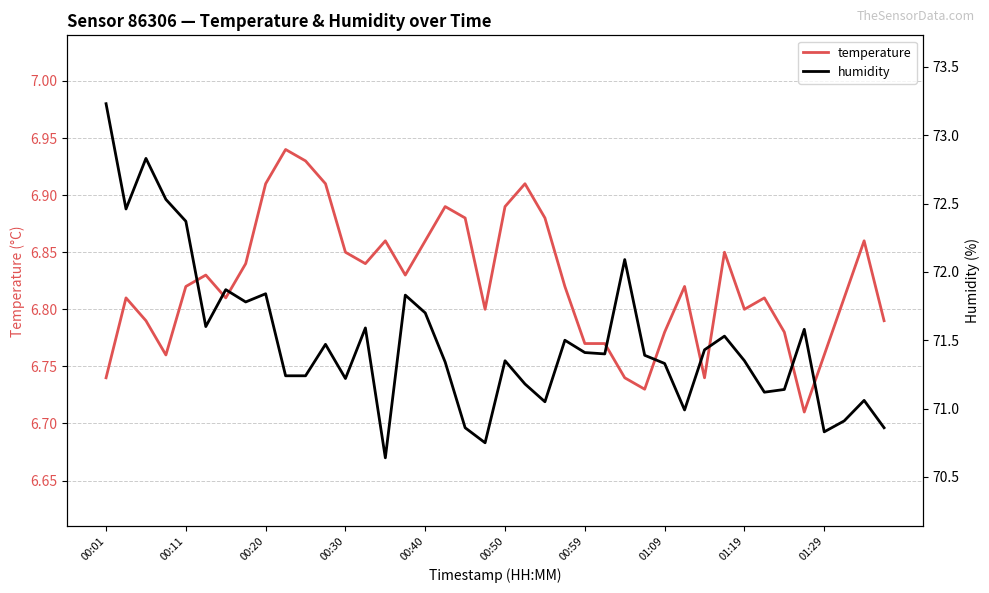

List the labels in order of humidity value, smallest first.

14, 19, 36, 18, 39, 37, 29, 22, 38, 33, 34, 21, 12, 01:29, 10, 28, 17, 20, 32, 27, 25, 24, 30, 11, 23, 31, 35, 13, 00:50, 16, 01:09, 15, 01:19, 00:59, 26, 00:40, 00:11, 00:30, 00:20, 00:01